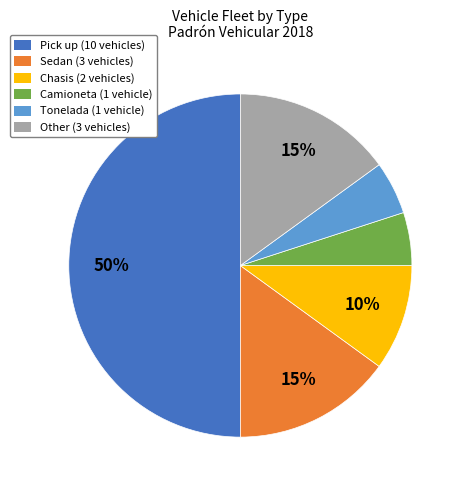

Count the number of slices in the pie.

6